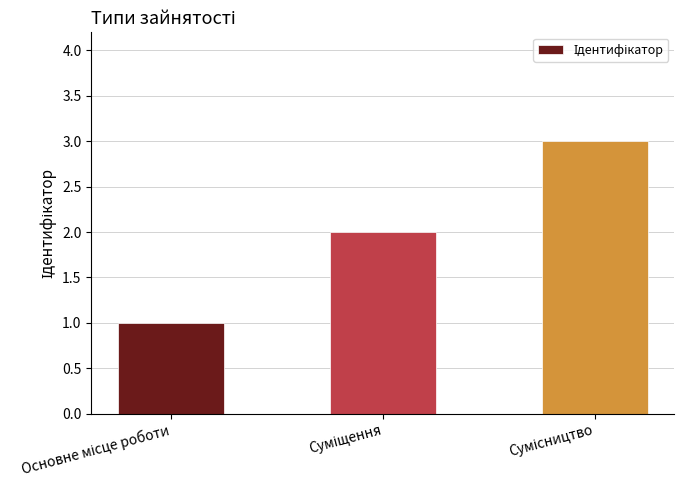

Reading left to right, list all the values displayed in this chart.

1	2	3